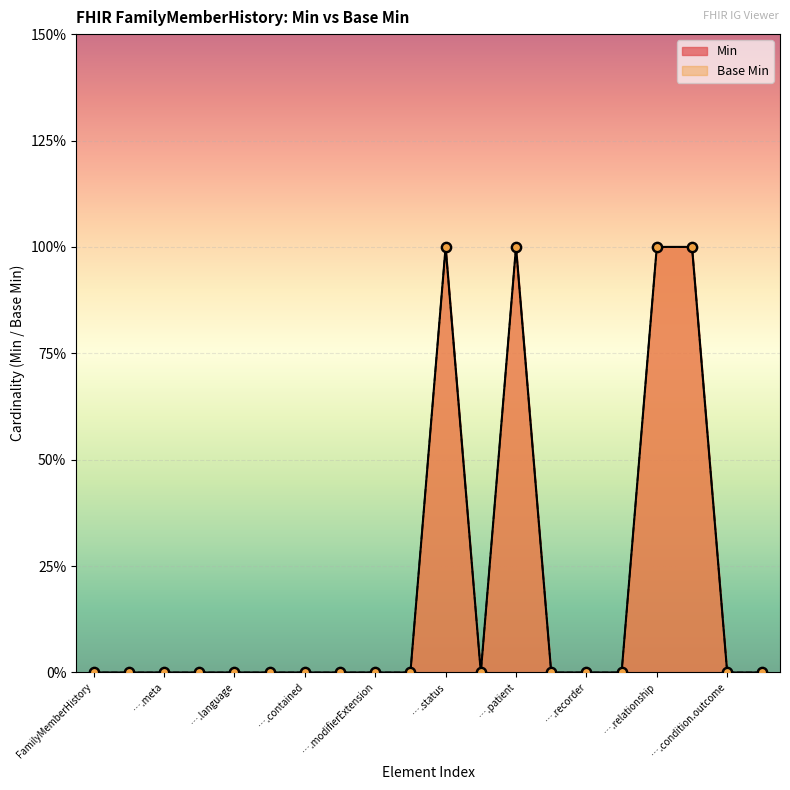

Is the value of Min at FamilyMemberHistory.modifierExtension greater than the value of Base Min at FamilyMemberHistory.procedure.code?

No